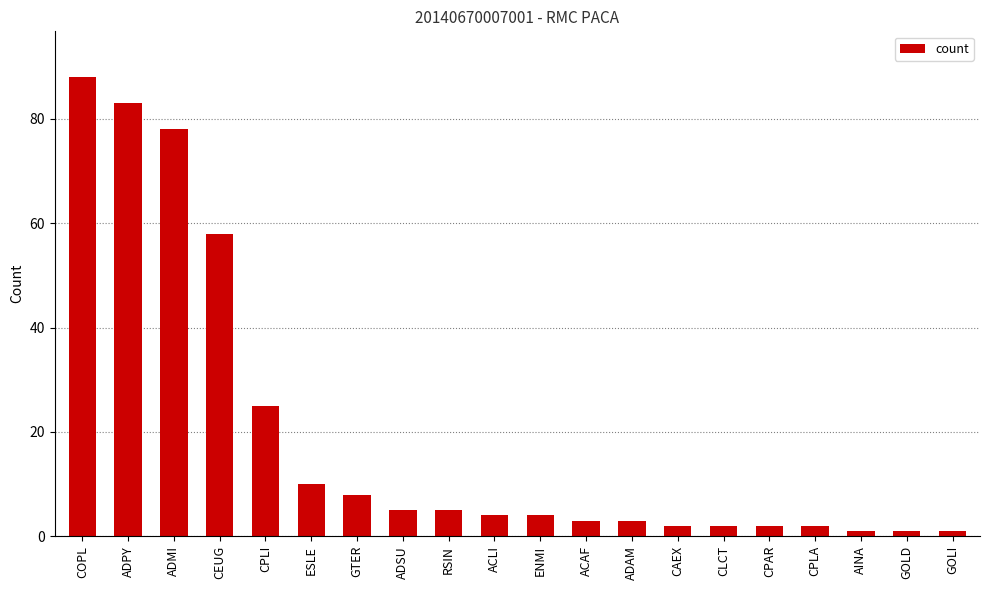

What is the sum of all values?

385